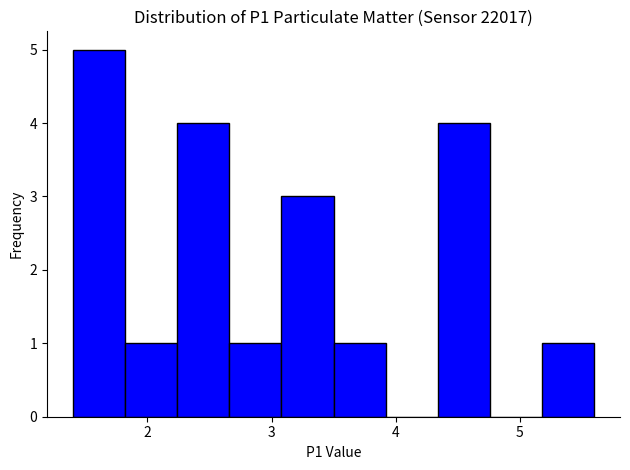

Reading left to right, list every bar in this chart as the range it spans on the x-axis followed by its height. Neither the bar edges nor the heights are printed on the chart, so give them approximately, as read against the axes.

1.40 to 1.82: 5
1.82 to 2.24: 1
2.24 to 2.66: 4
2.66 to 3.08: 1
3.08 to 3.50: 3
3.50 to 3.92: 1
3.92 to 4.34: 0
4.34 to 4.76: 4
4.76 to 5.18: 0
5.18 to 5.60: 1